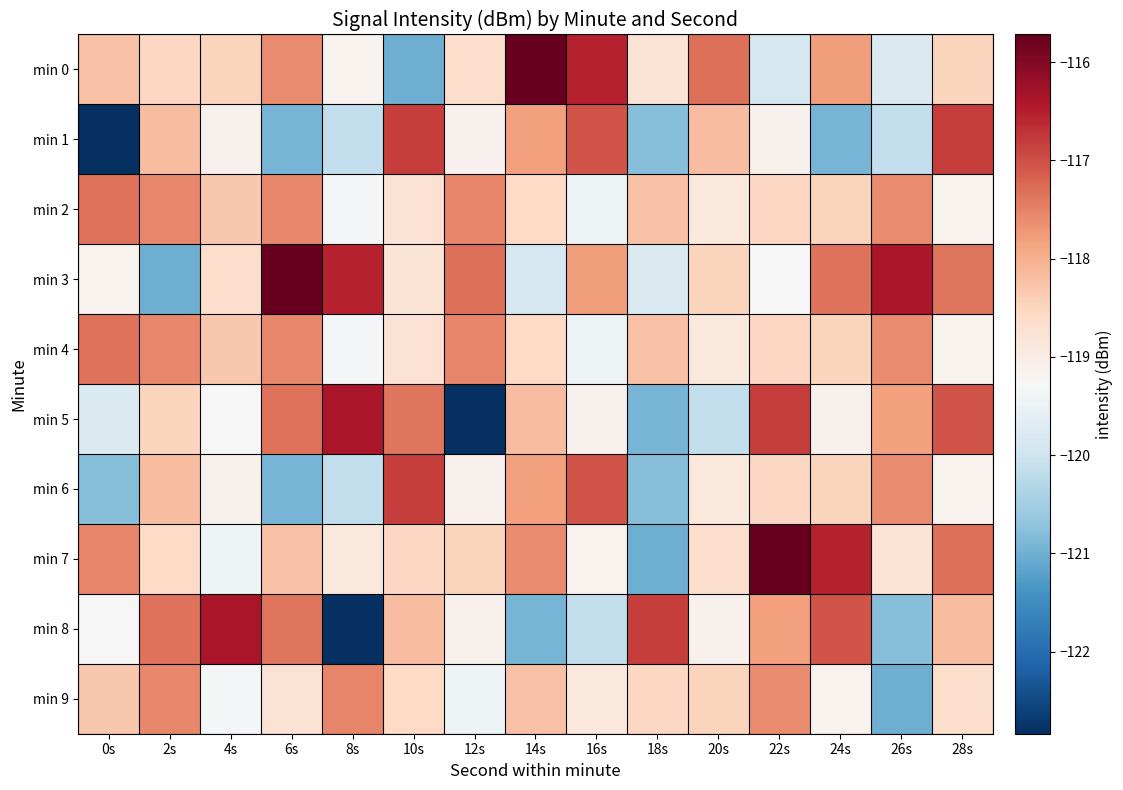

Which series has the largest total across all categories?

min 3